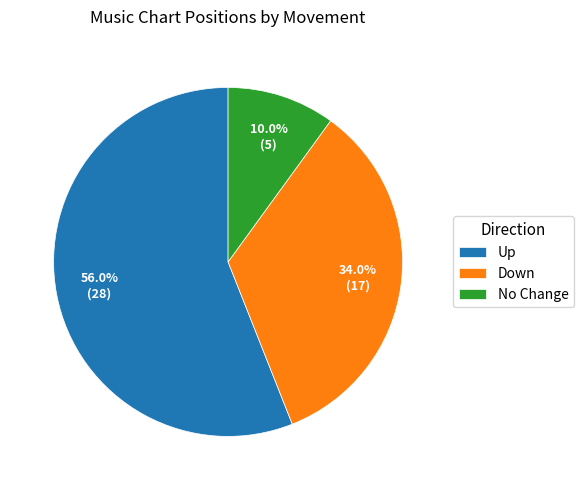

Does No Change account for over 50% of the chart?

No